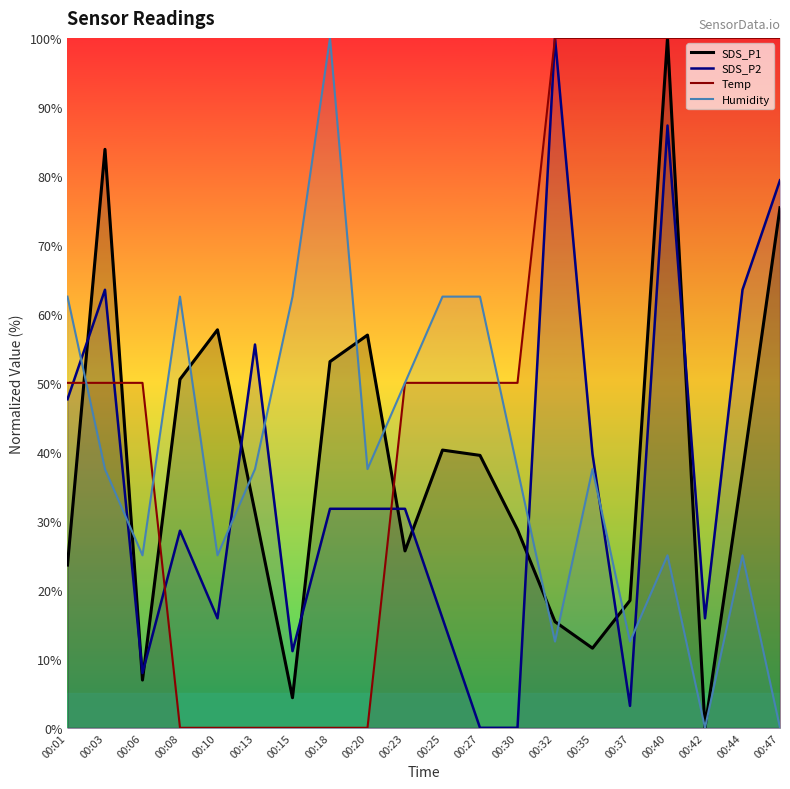

Which series has the largest range (max minus min)?

SDS_P1